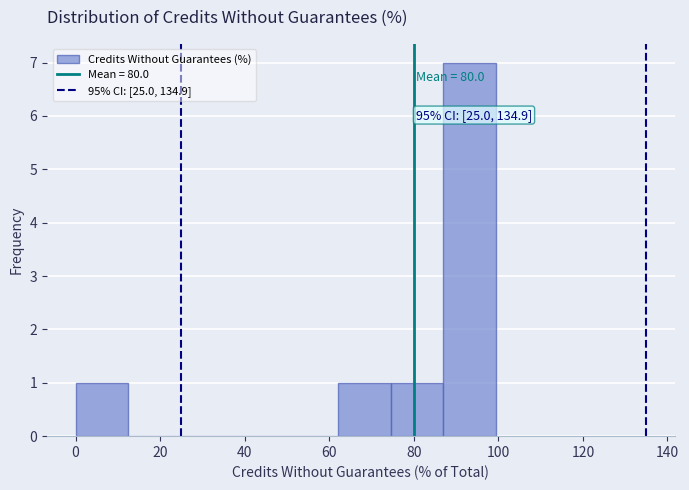

Over which range of the x-axis is the bar tallest?

86 to 100